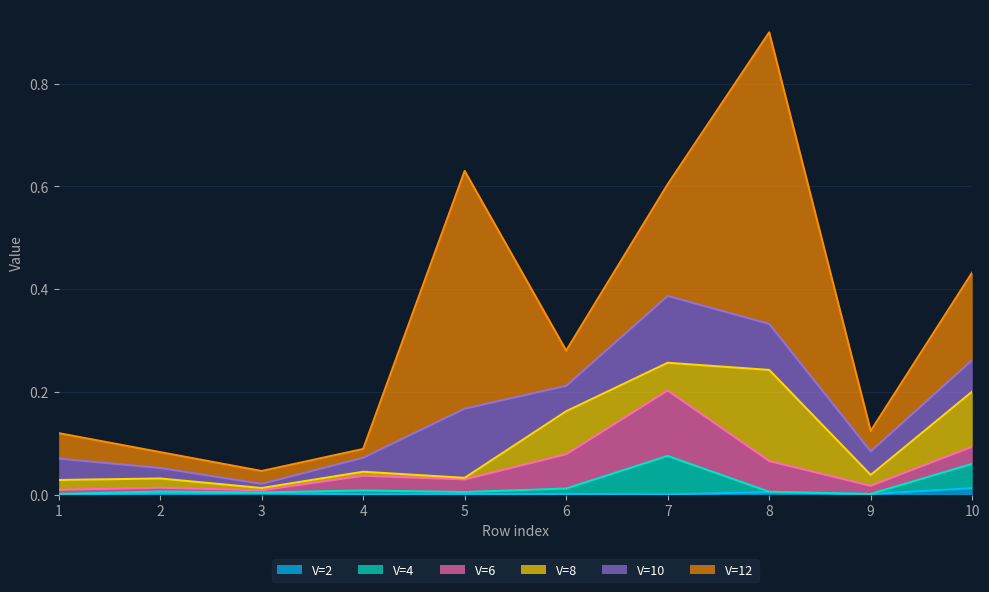

True or false: V=2 and V=12 intersect in this chart.

False